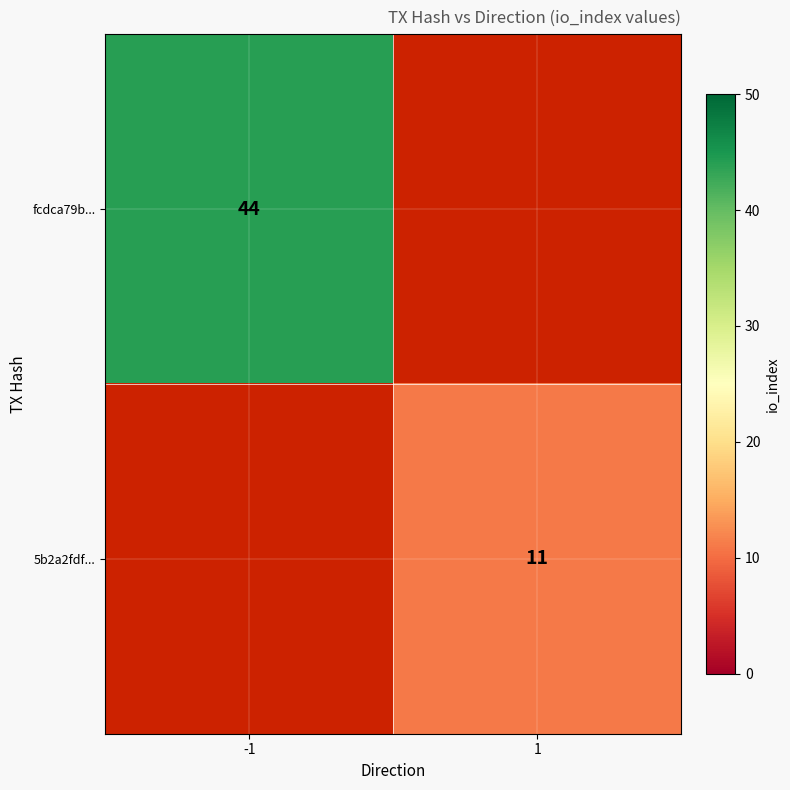

At how many categories does at least one series exceed 16?

1